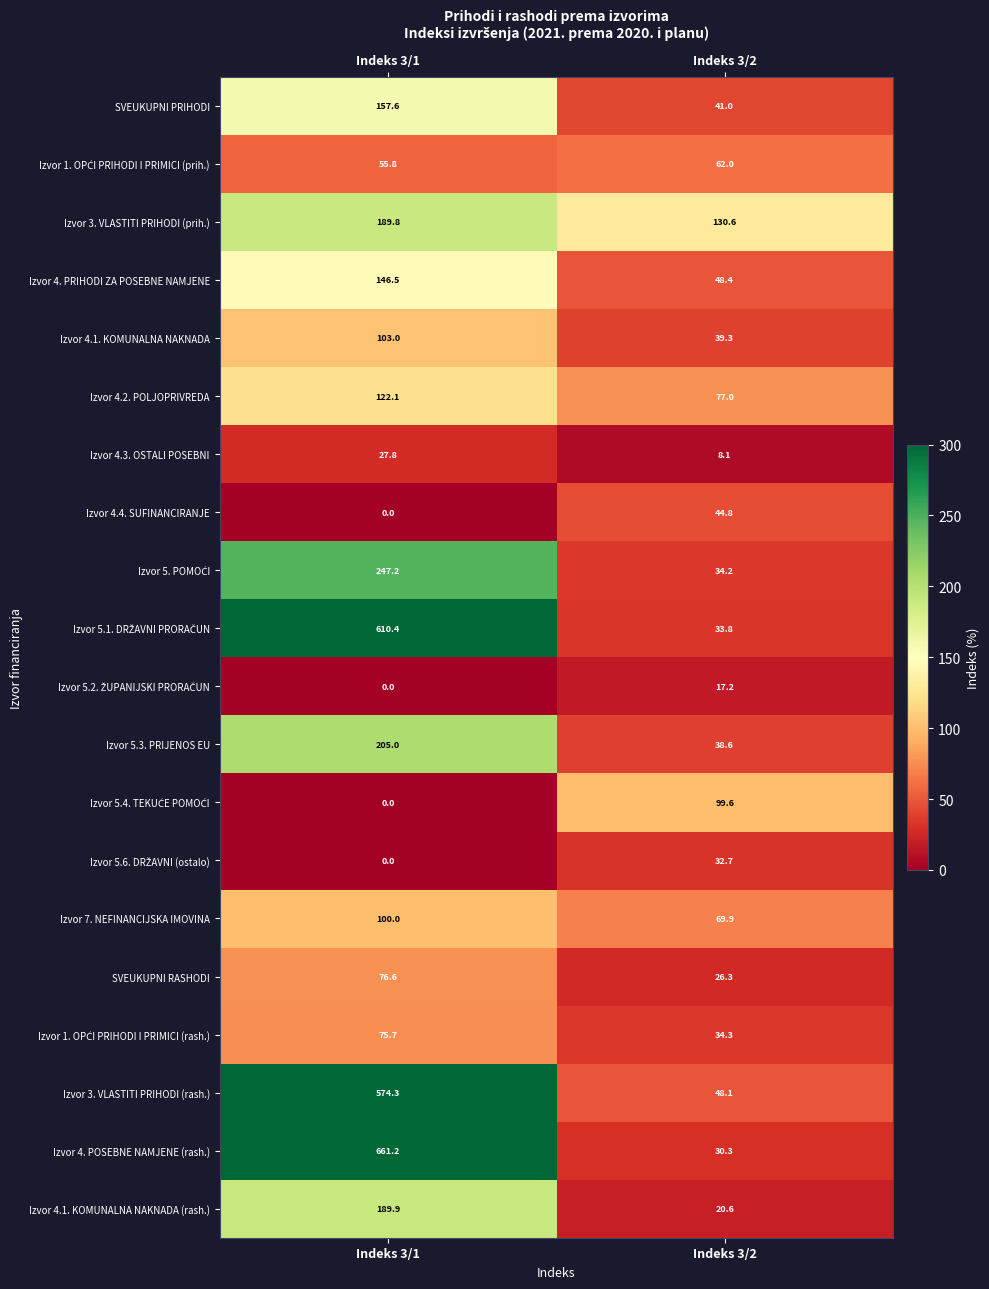

At which category is the sum across all series the highest?

Indeks 3/1